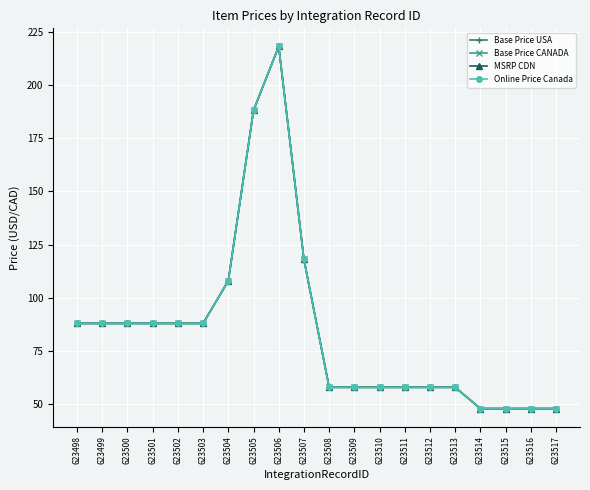

What is the sum of all Base Price USA values?

1700